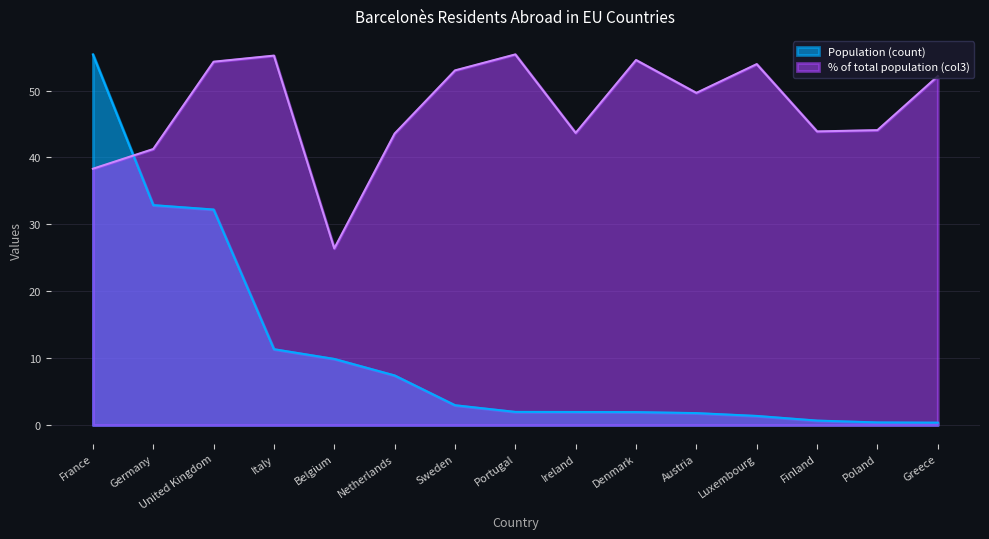

The value of Population (count) at Austria is 1.8. True or false?

True